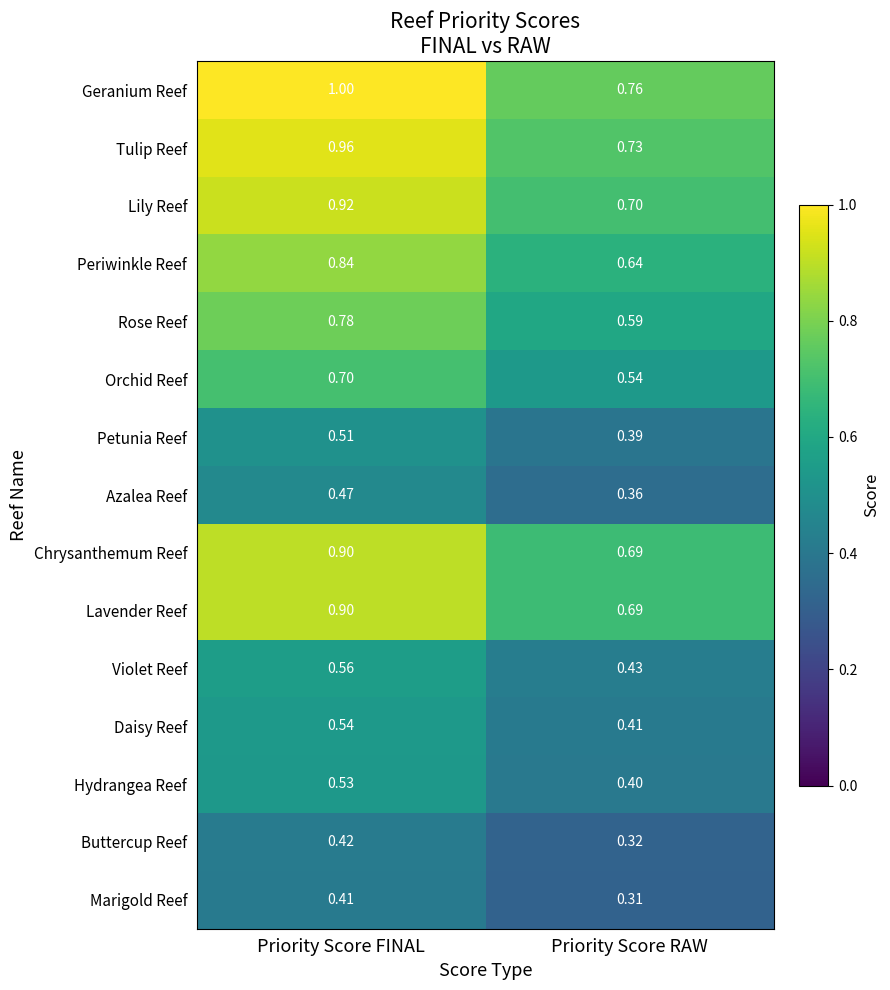

Which series has the largest range (max minus min)?

Geranium Reef